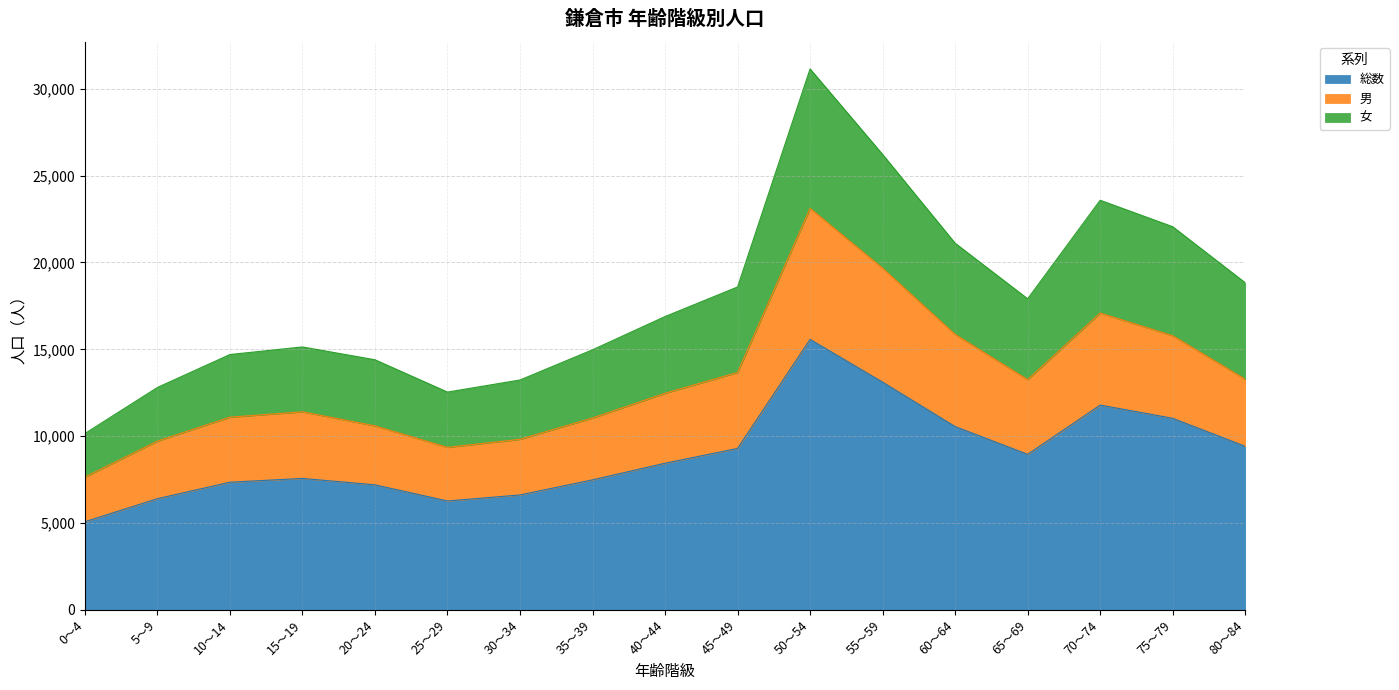

True or false: 男 has more than 1 interior local peaks.

True